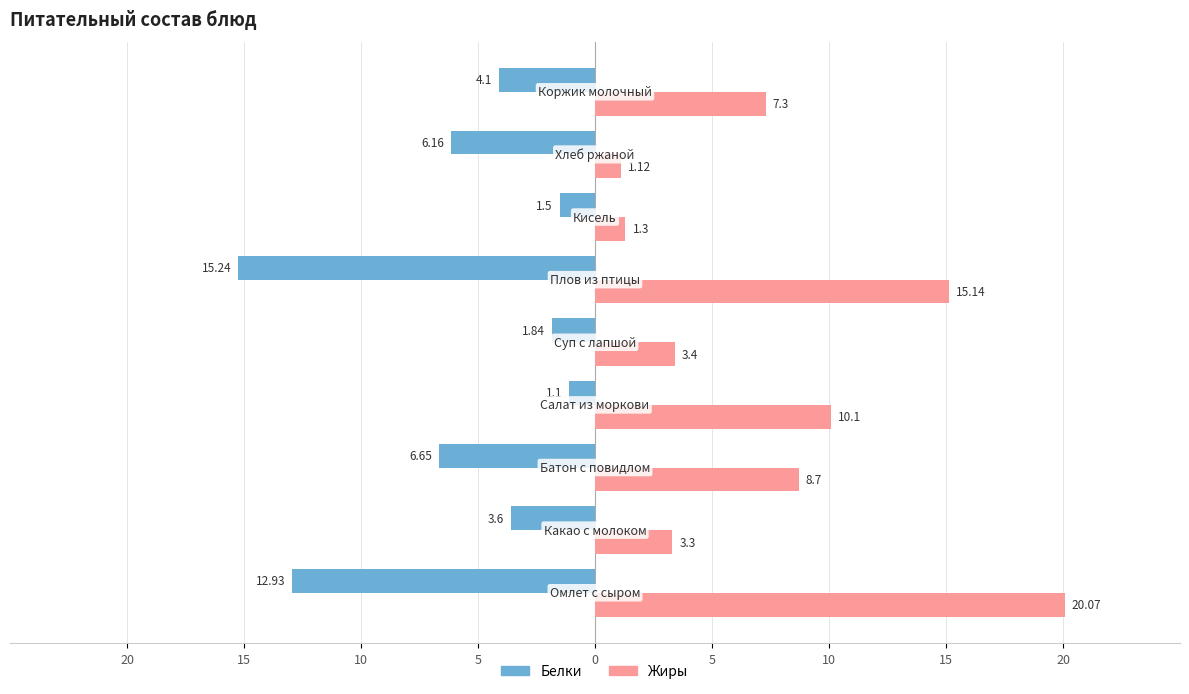

What are all the series names shown in the legend?

Белки, Жиры